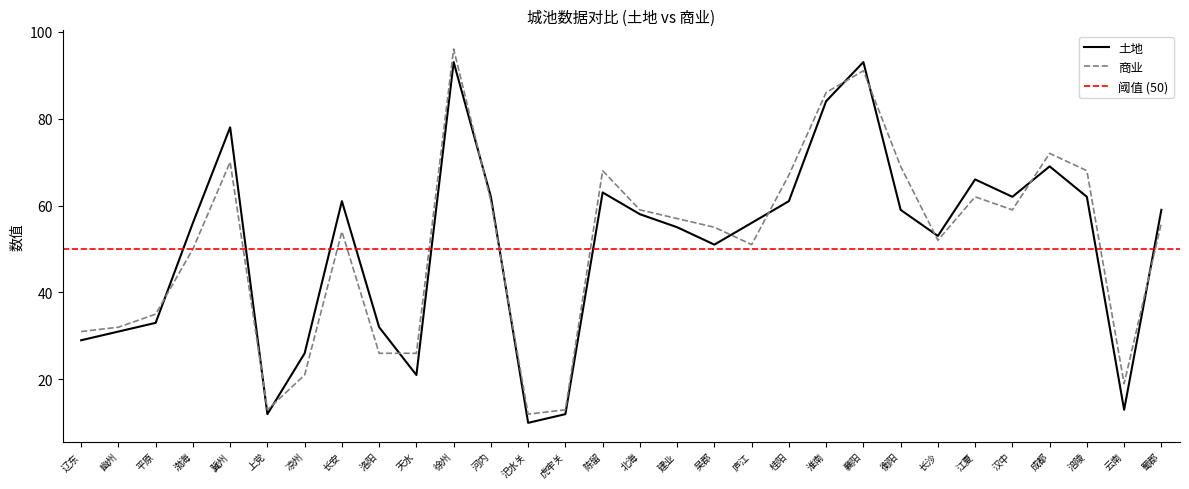

Reading right to left, list all the values displayed in this chart.

土地: 蜀郡=59	云南=13	涪陵=62	成都=69	汉中=62	江夏=66	长沙=53	衡阳=59	襄阳=93	淮南=84	桂阳=61	庐江=56	吴郡=51	建业=55	北海=58	陈留=63	虎牢关=12	汜水关=10	河内=62	徐州=93	天水=21	洛阳=32	长安=61	凉州=26	上党=12	冀州=78	渤海=56	平原=33	幽州=31	辽东=29
商业: 蜀郡=56	云南=19	涪陵=68	成都=72	汉中=59	江夏=62	长沙=52	衡阳=69	襄阳=91	淮南=86	桂阳=67	庐江=51	吴郡=55	建业=57	北海=59	陈留=68	虎牢关=13	汜水关=12	河内=61	徐州=96	天水=26	洛阳=26	长安=54	凉州=21	上党=13	冀州=70	渤海=50	平原=35	幽州=32	辽东=31